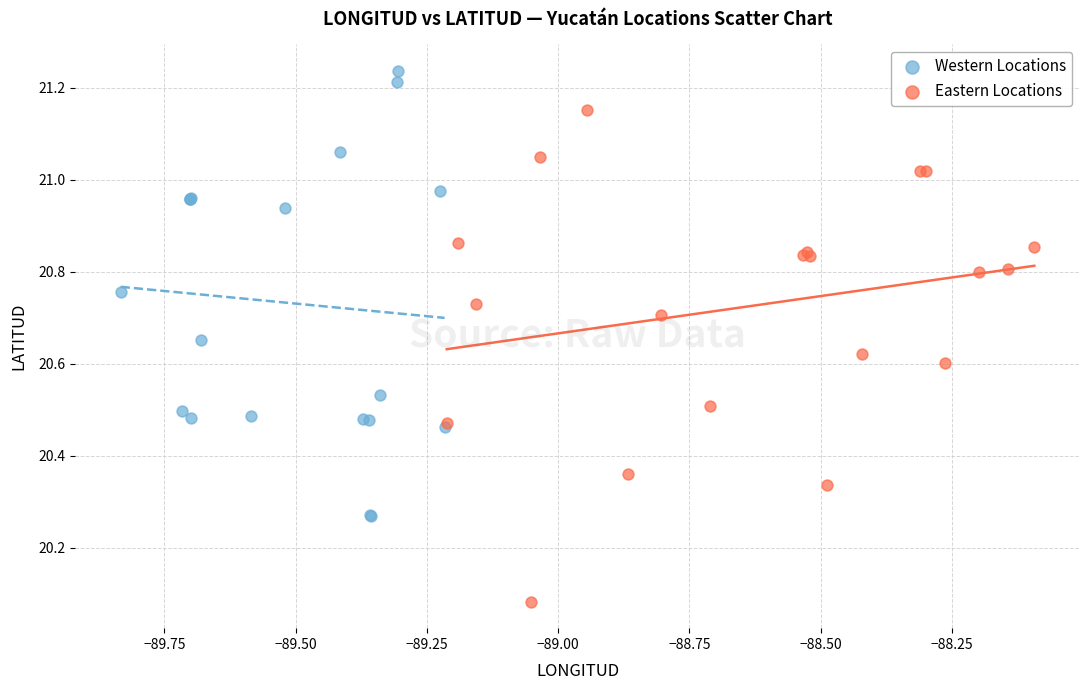

Which series has the widest spread of Y values?

Eastern Locations